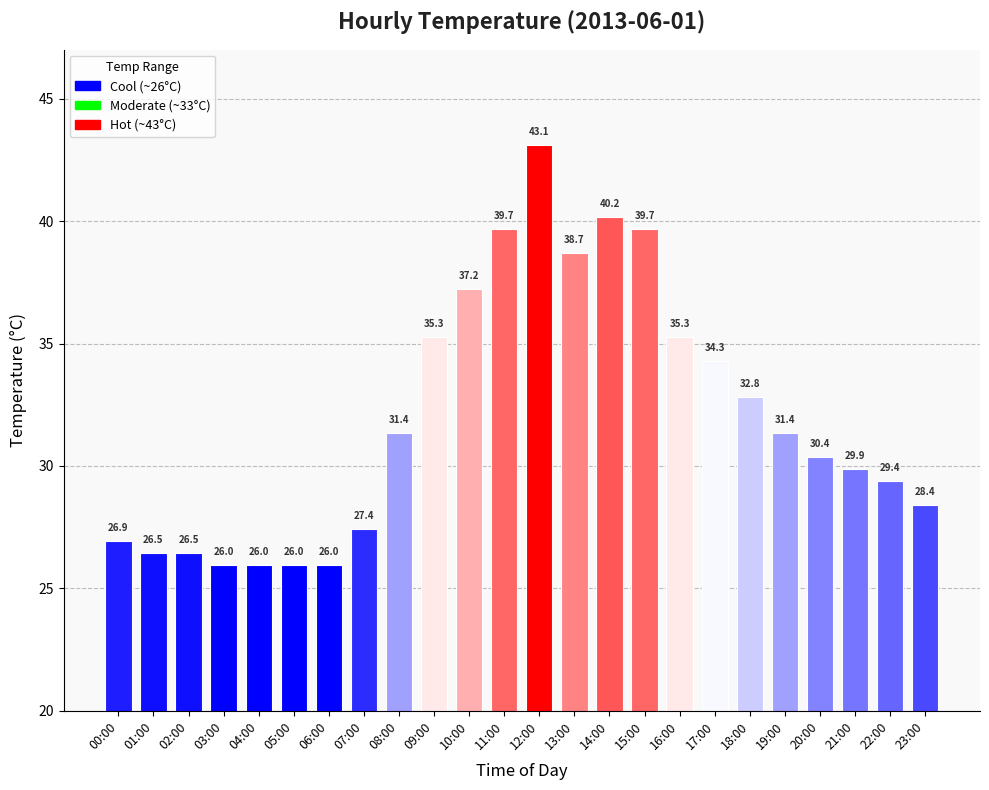

What is the greatest value displayed?

43.1